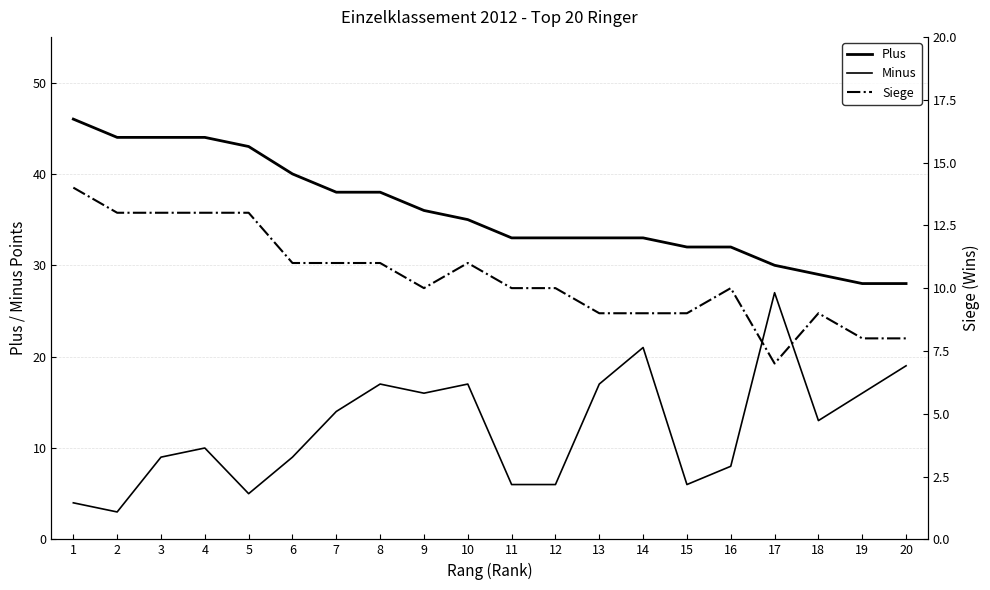

How many interior local valleys does the Siege series have?

2